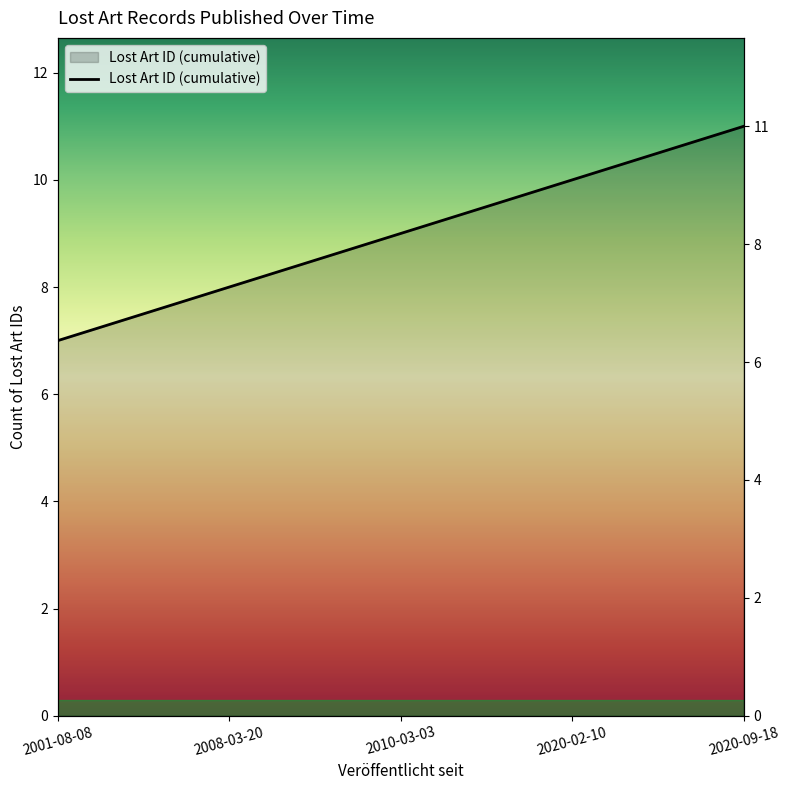

Which has a higher value, 2001-08-08 or 2020-02-10?

2020-02-10